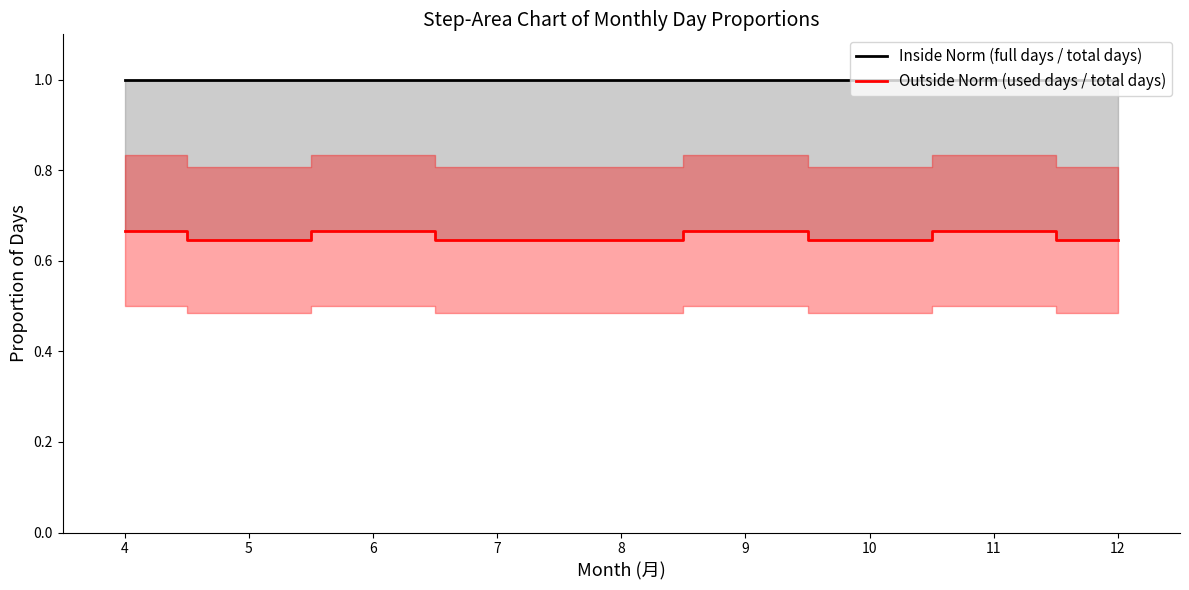

True or false: Outside Norm (used days / total days) and Inside Norm (full days / total days) cross at least once.

False